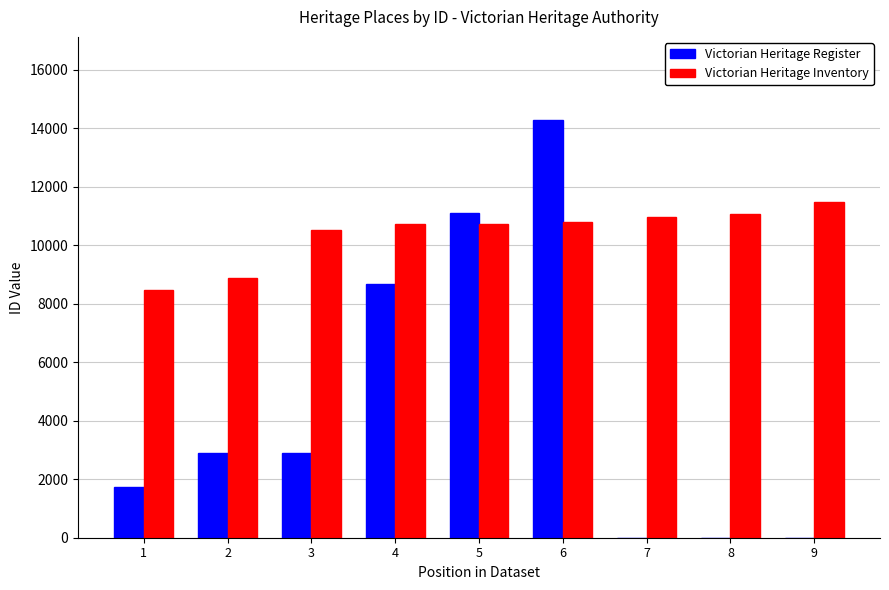

True or false: Victorian Heritage Register has a value of 2989 at 1.

False